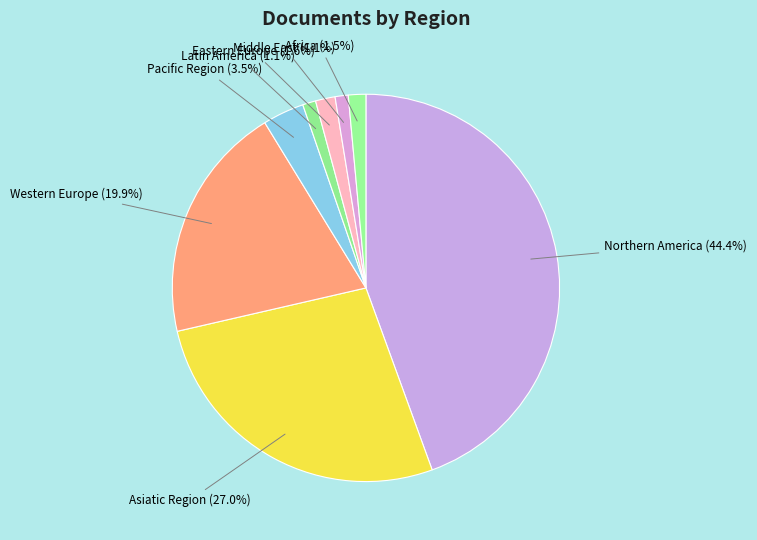

Which category has the biggest portion of the pie?

Northern America